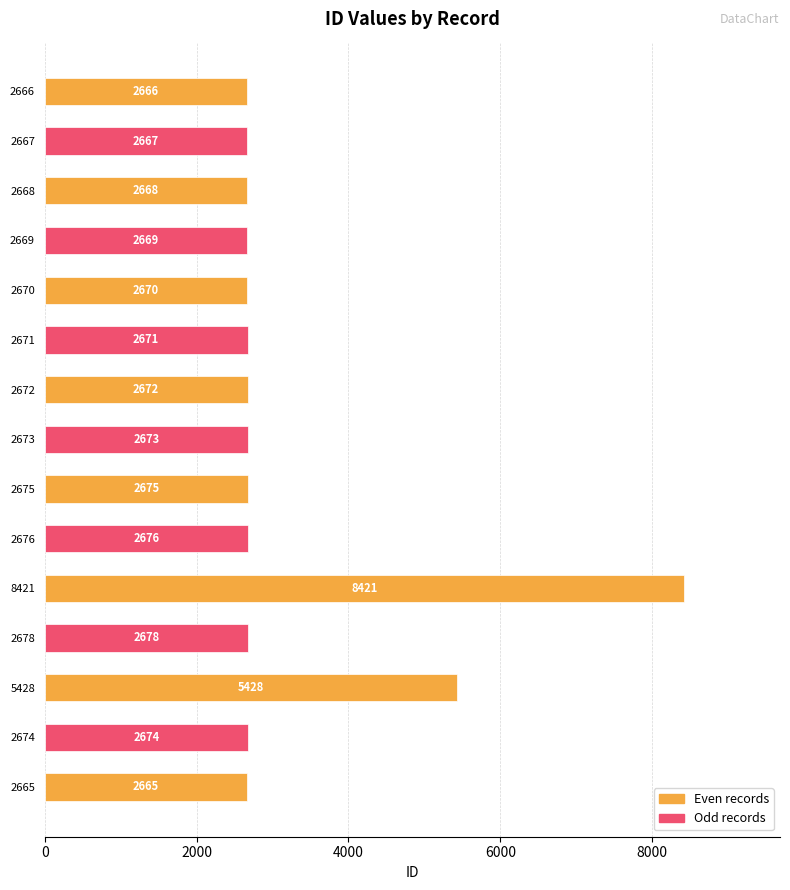

At which label is the value closest to 5543?

5428